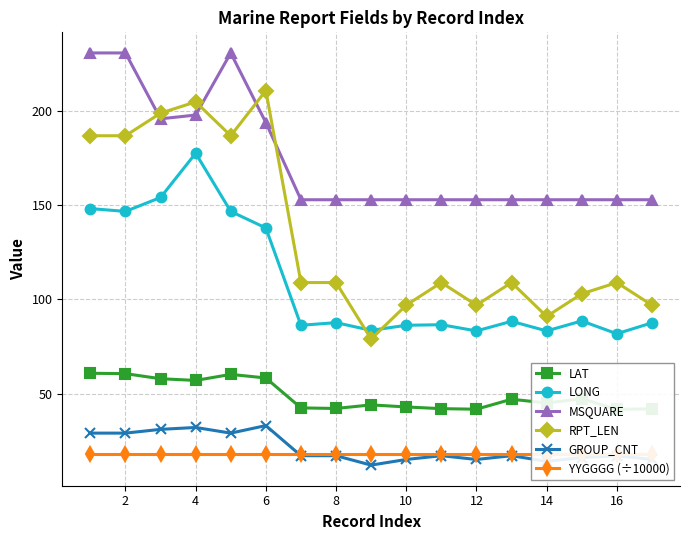

Where is LONG nearest to the value 129?

6